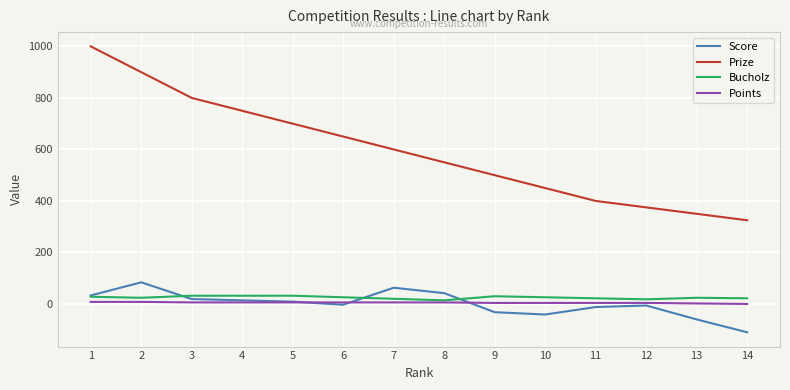

True or false: Score and Bucholz cross at least once.

True